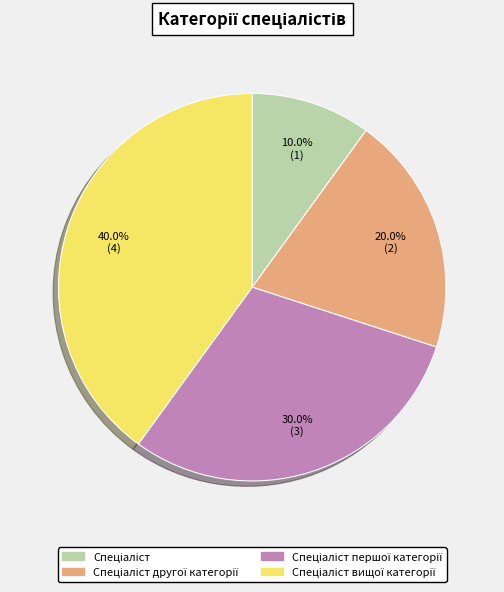

Is there a majority slice in this chart?

No